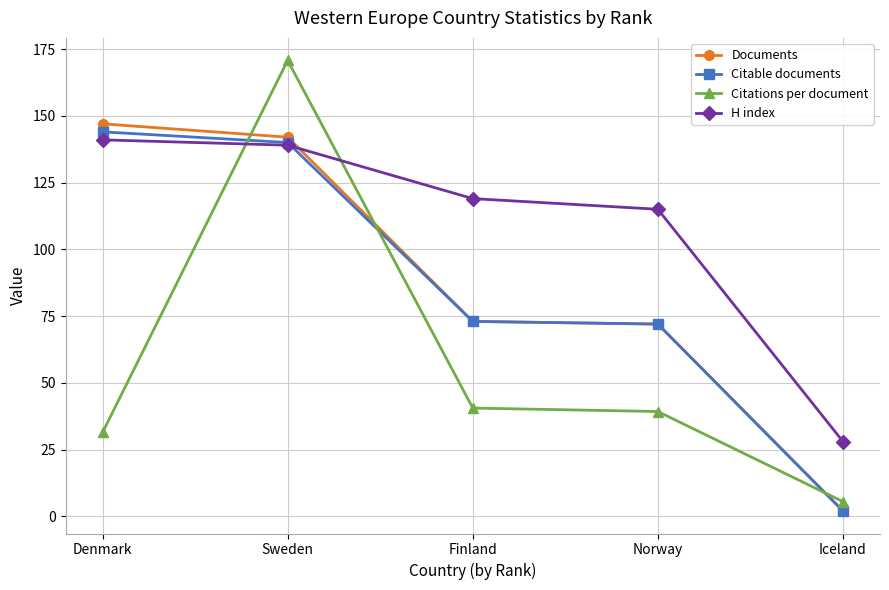

Which series has the largest total across all categories?

H index